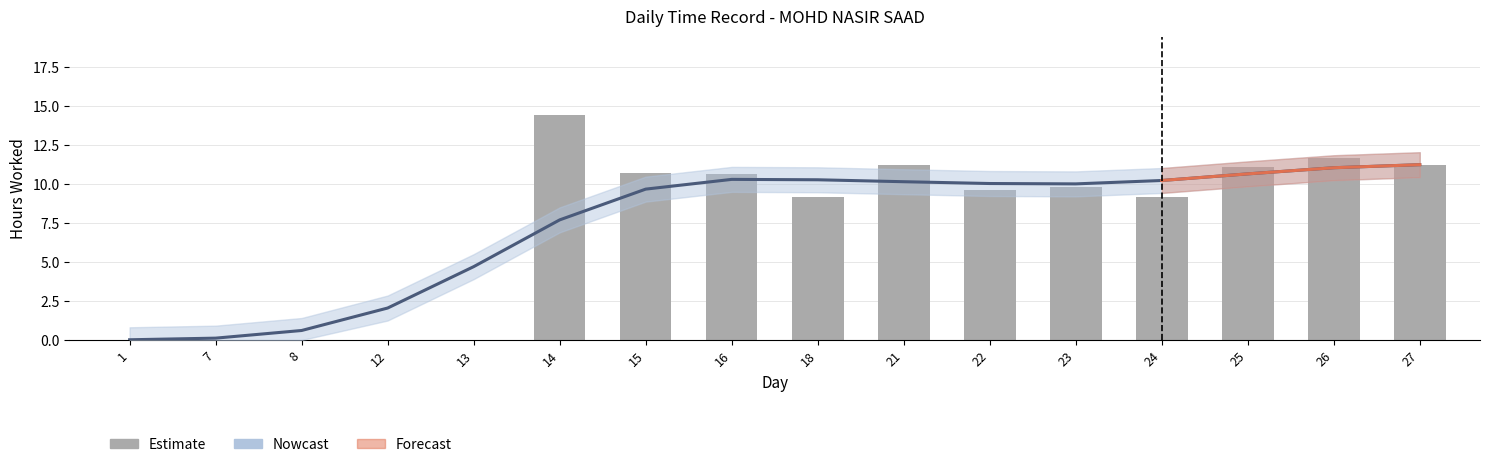

Count the number of values greater than 9.

11